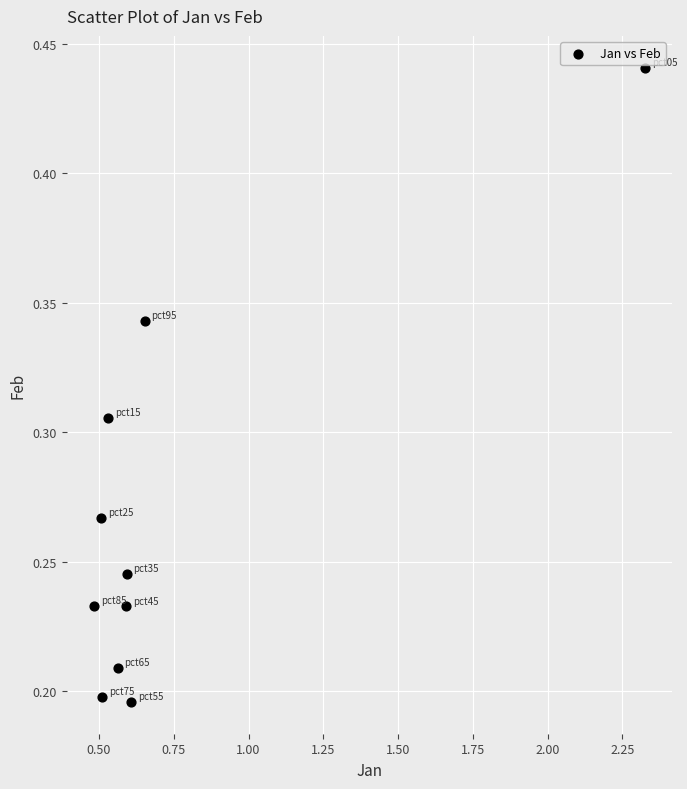

Count the number of points in this scatter plot.

10